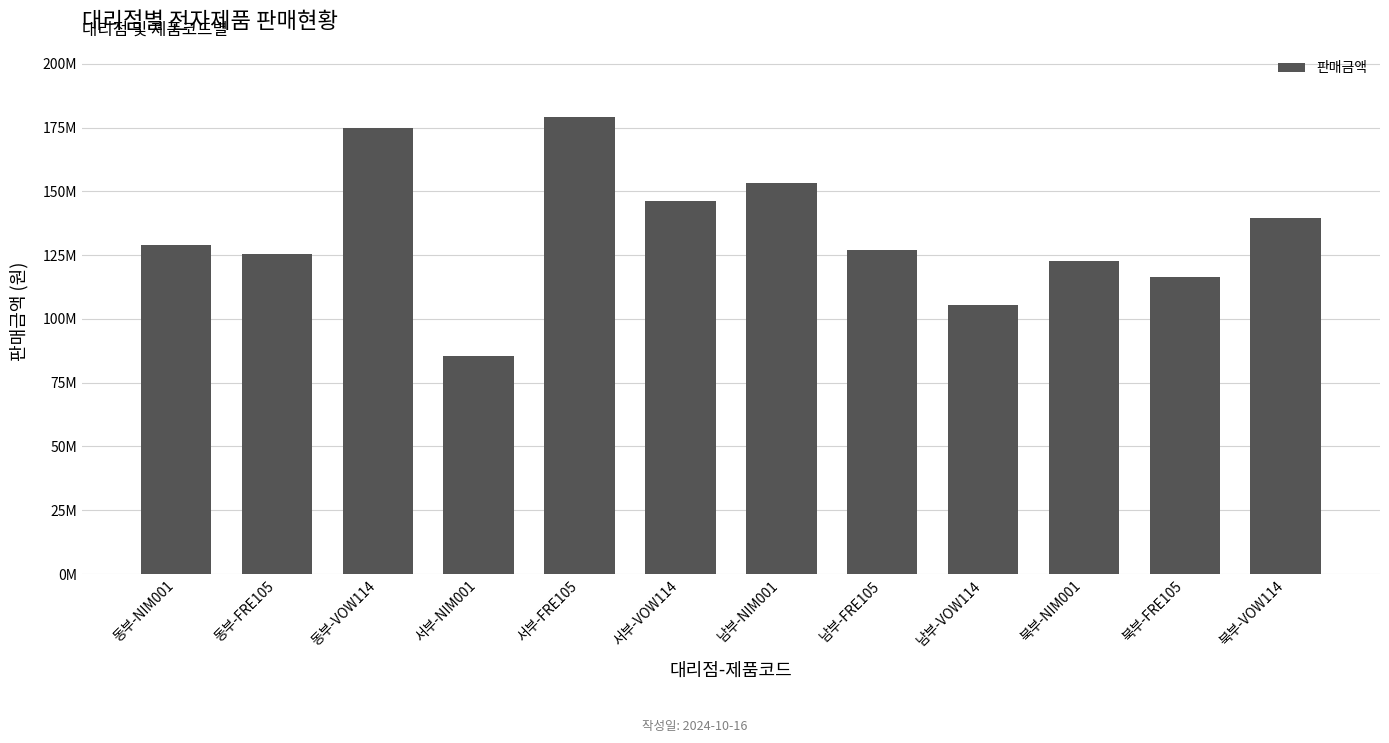

Reading left to right, list all the values displayed in this chart.

128800000	125500000	174800000	85400000	179000000	146400000	153300000	127000000	105600000	122850000	116500000	139600000